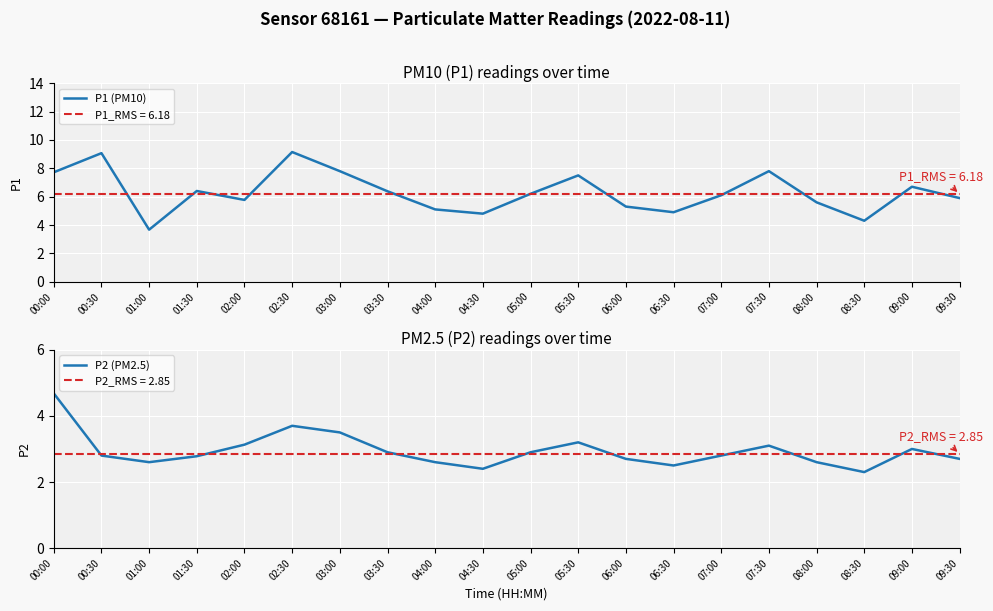

Where is P2 (PM2.5) nearest to the value 3?

09:00